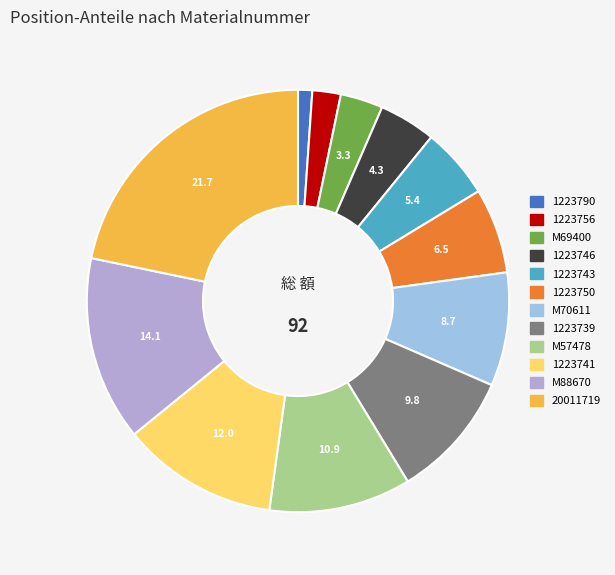

How many segments does this pie chart have?

12